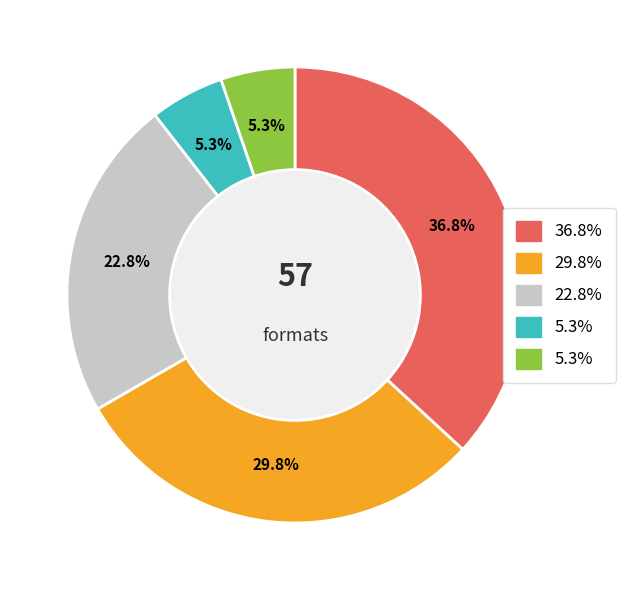

Is there any slice that represents more than half of the pie?

No